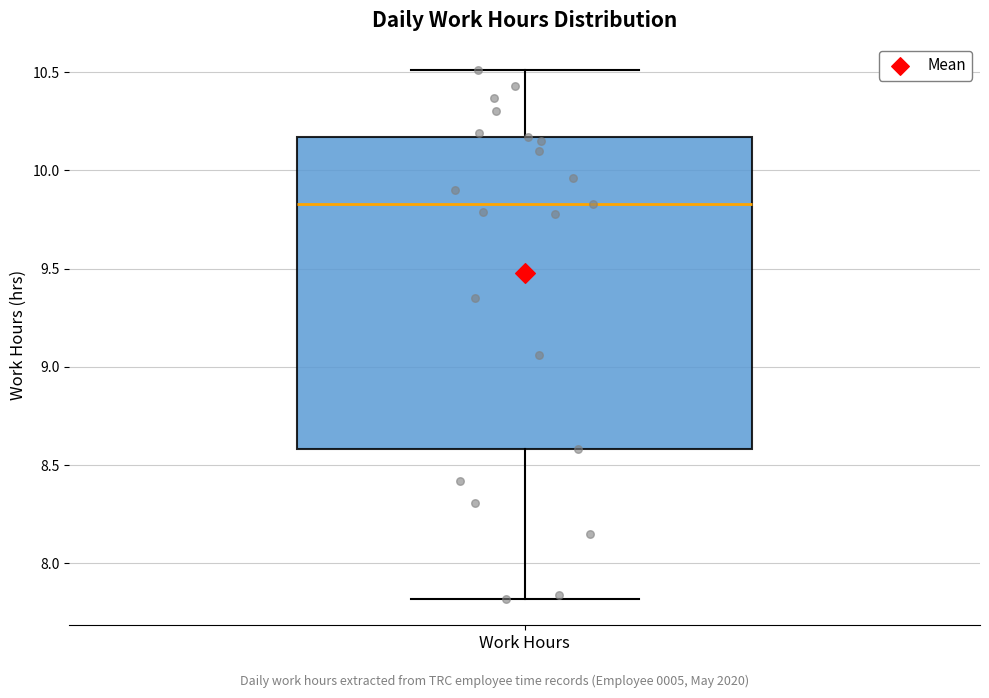

Read this box plot against the y-axis: the position of the median line, the range covered by the box, and the ends of both whiskers. The values are not printed on the chart, so give them approximately, as read against the axis.

median 9.85, box 8.60 to 10.15, whiskers 7.80 to 10.50